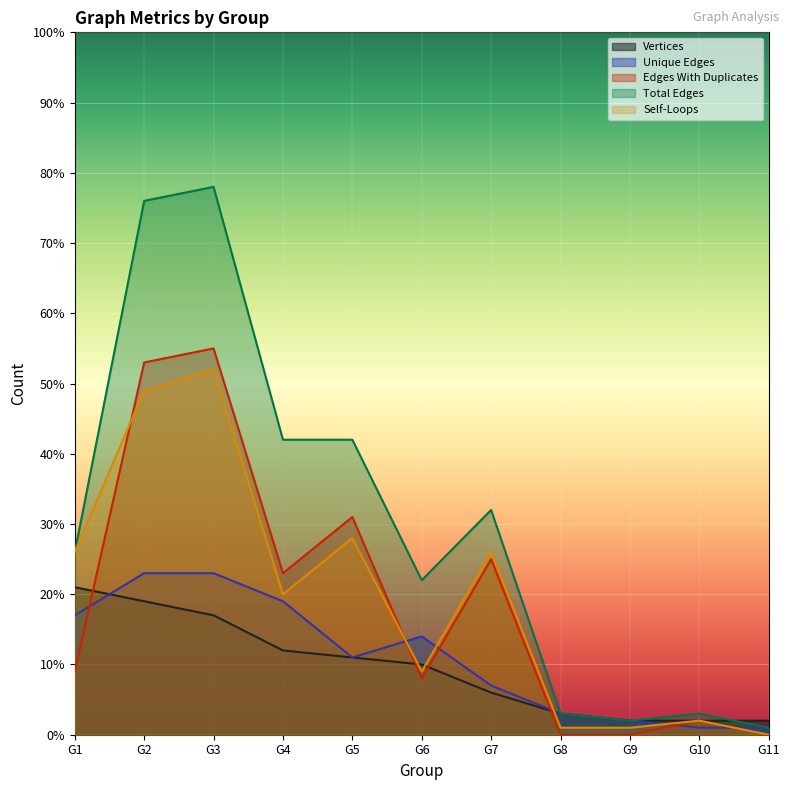

After their last crossing, which series has the higher values: Self-Loops or Vertices?

Vertices